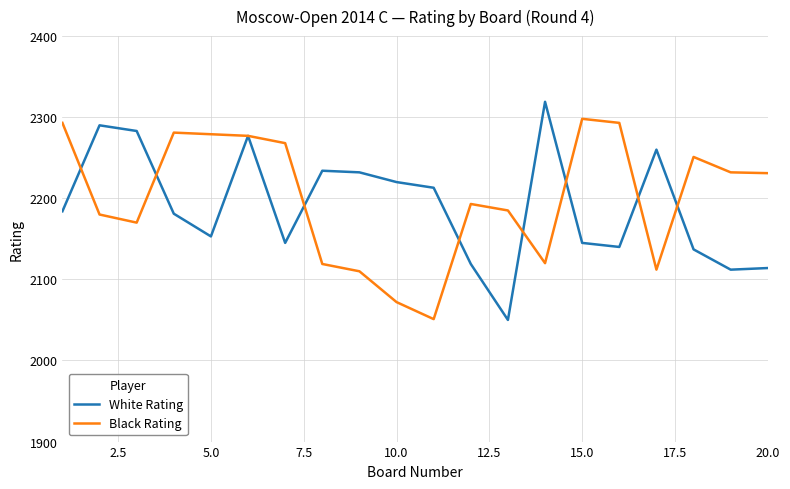

What is the greatest value displayed?

2319